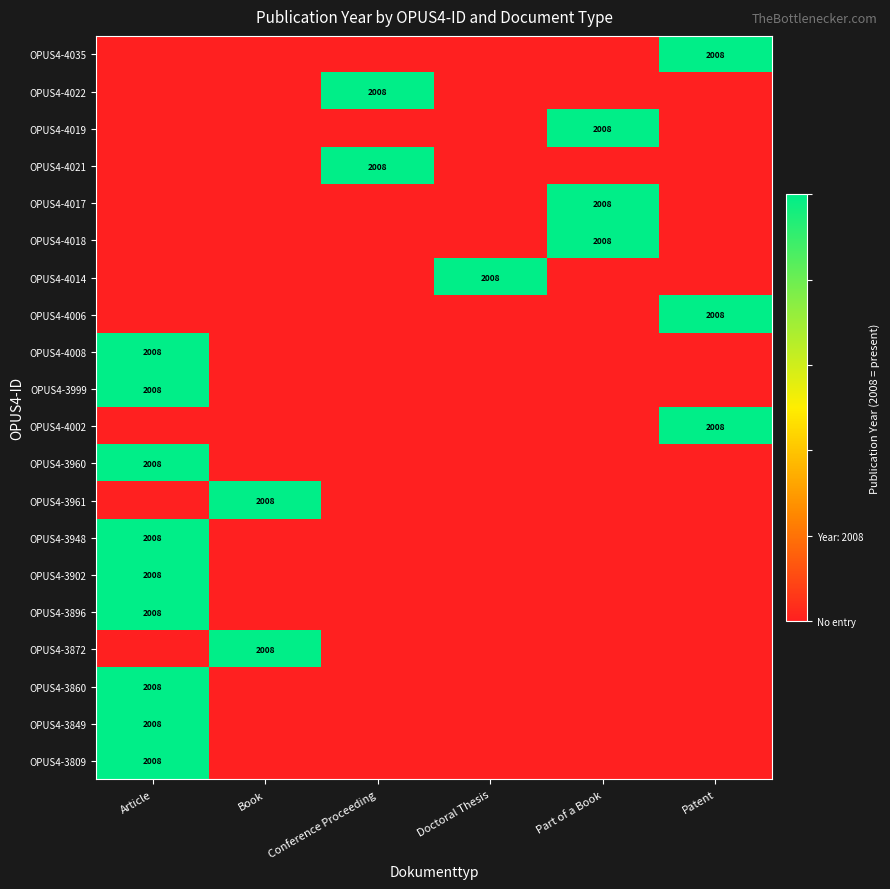

The OPUS4-3999 series shows 2008 at Article. True or false?

True